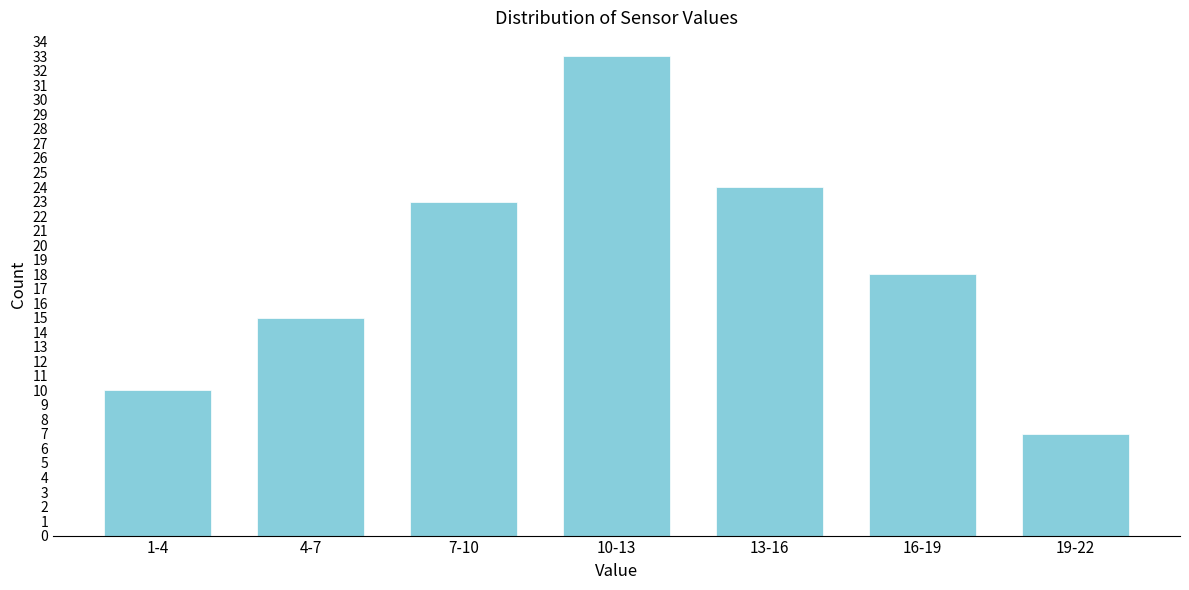

Reading left to right, list all the values displayed in this chart.

1-4=10	4-7=15	7-10=23	10-13=33	13-16=24	16-19=18	19-22=7